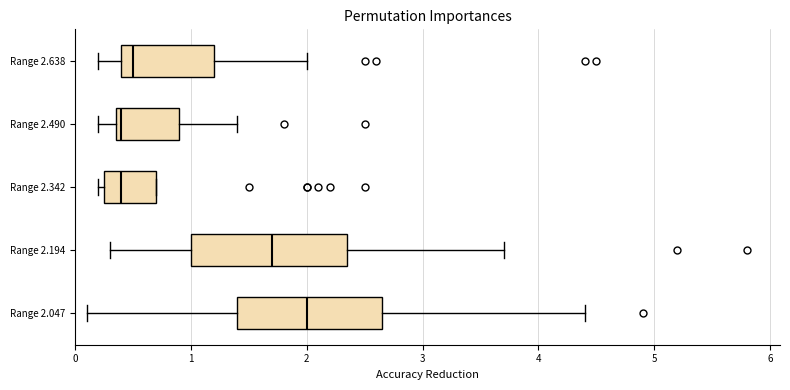

Reading bottom to top, read every box against the x-axis: the position of its median line, the range the box covers, and the ends of its whiskers. The values are not printed on the chart, so give them approximately, as read against the axis.

Range 2.047: median 2.0, box 1.4 to 2.7, whiskers 0.1 to 4.4
Range 2.194: median 1.7, box 1.0 to 2.4, whiskers 0.3 to 3.7
Range 2.342: median 0.4, box 0.3 to 0.7, whiskers 0.2 to 0.7
Range 2.490: median 0.4 (just right of the box's left edge), box 0.4 to 0.9, whiskers 0.2 to 1.4
Range 2.638: median 0.5, box 0.4 to 1.2, whiskers 0.2 to 2.0